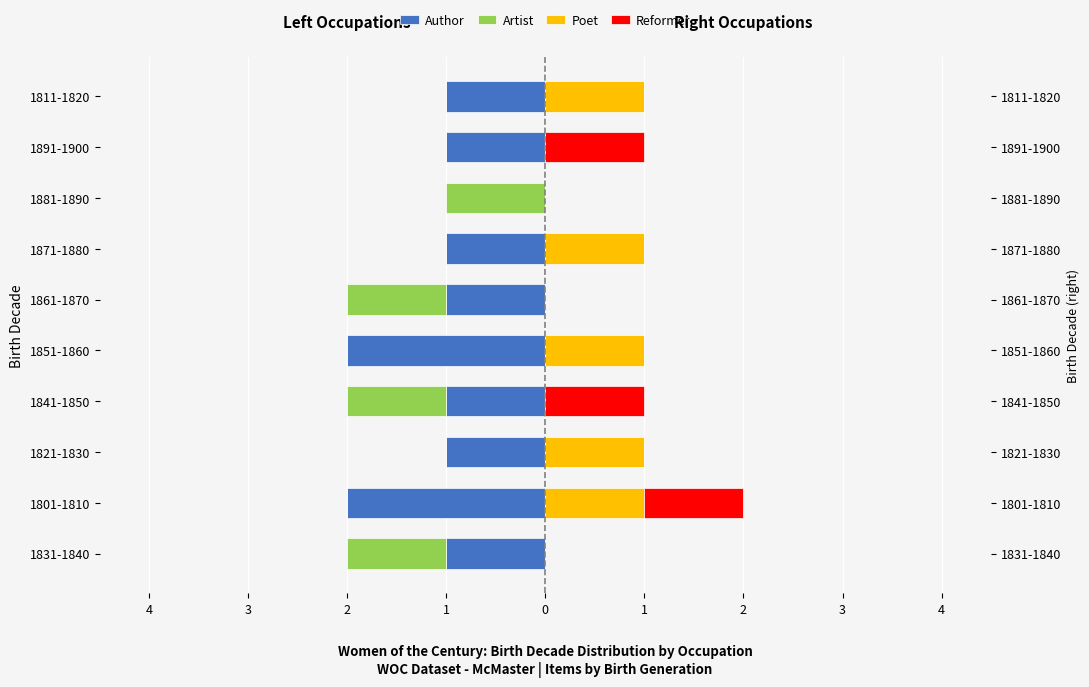

How many Reformer values are between 0 and 1?

10